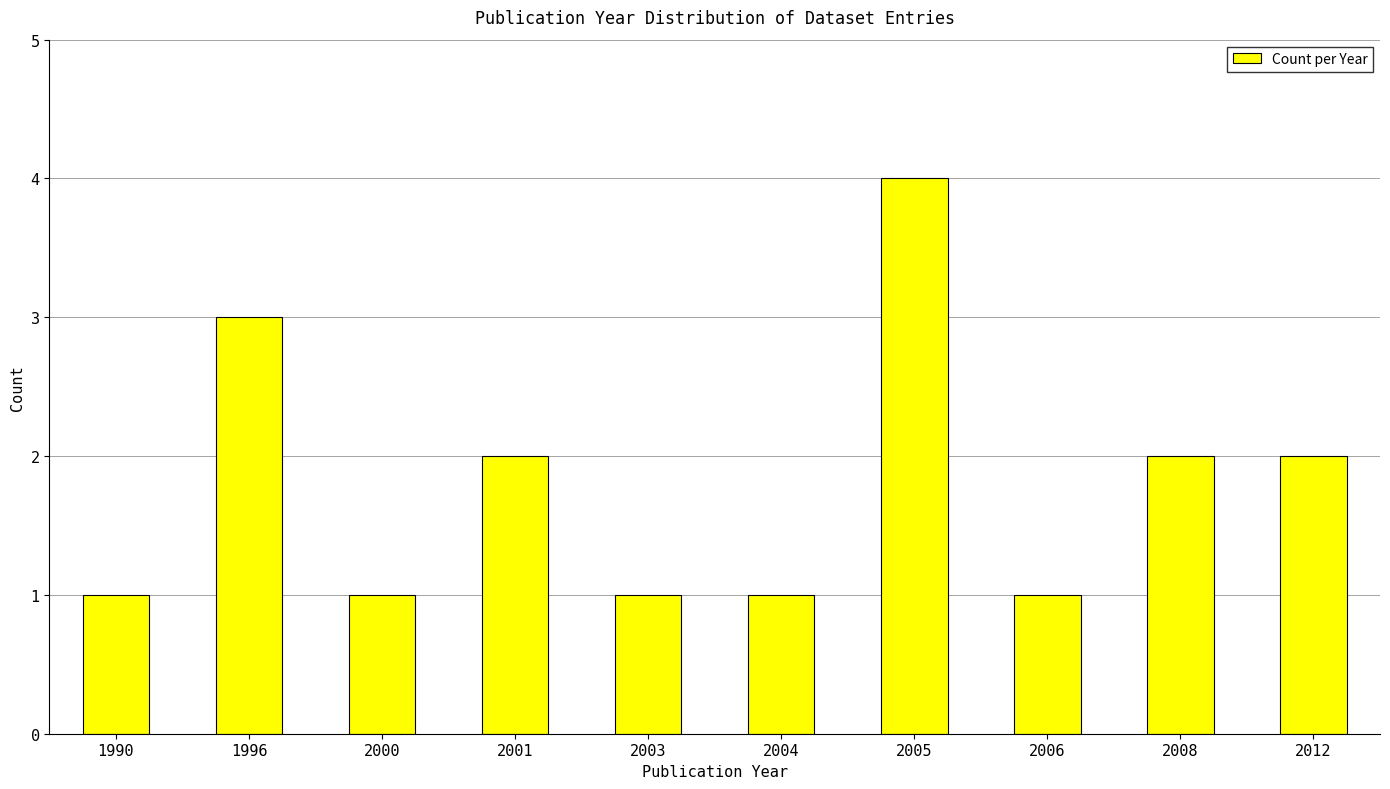

The value at 2006 is 1. True or false?

True